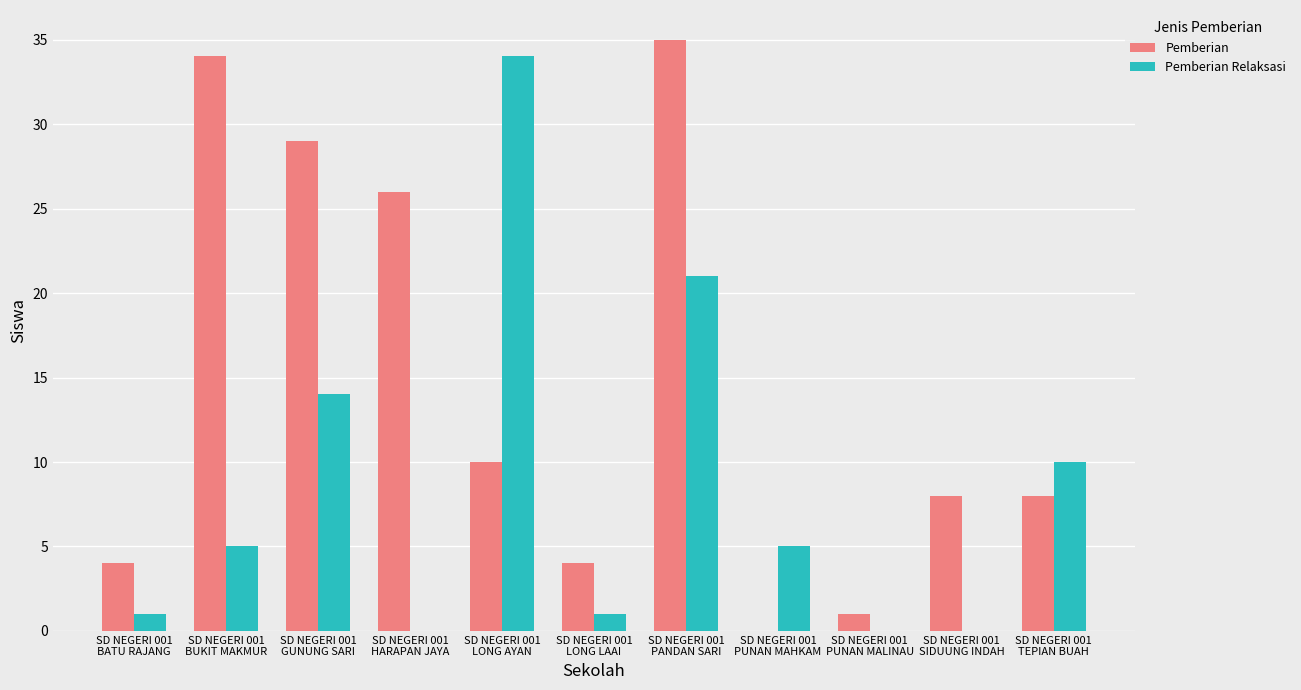

What is the sum of all Pemberian Relaksasi values?

91